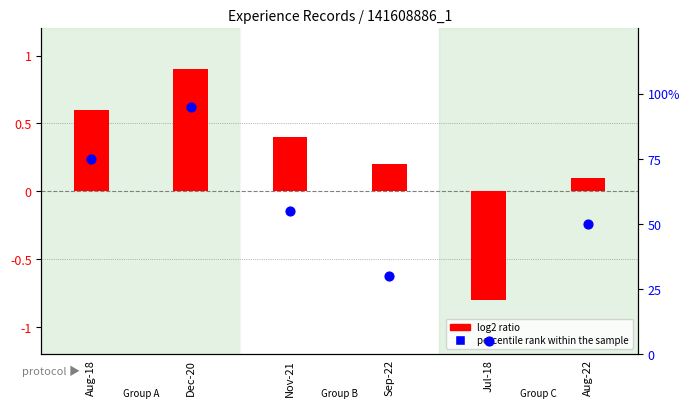

Which series has the largest total across all categories?

percentile rank within the sample